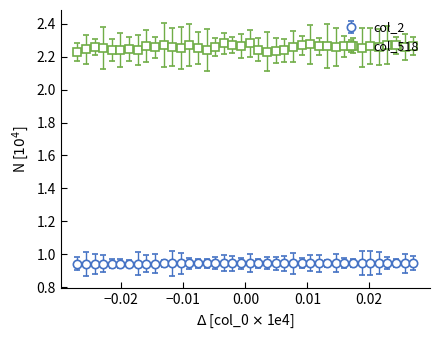

At how many categories does at least one series exceed 2?

40